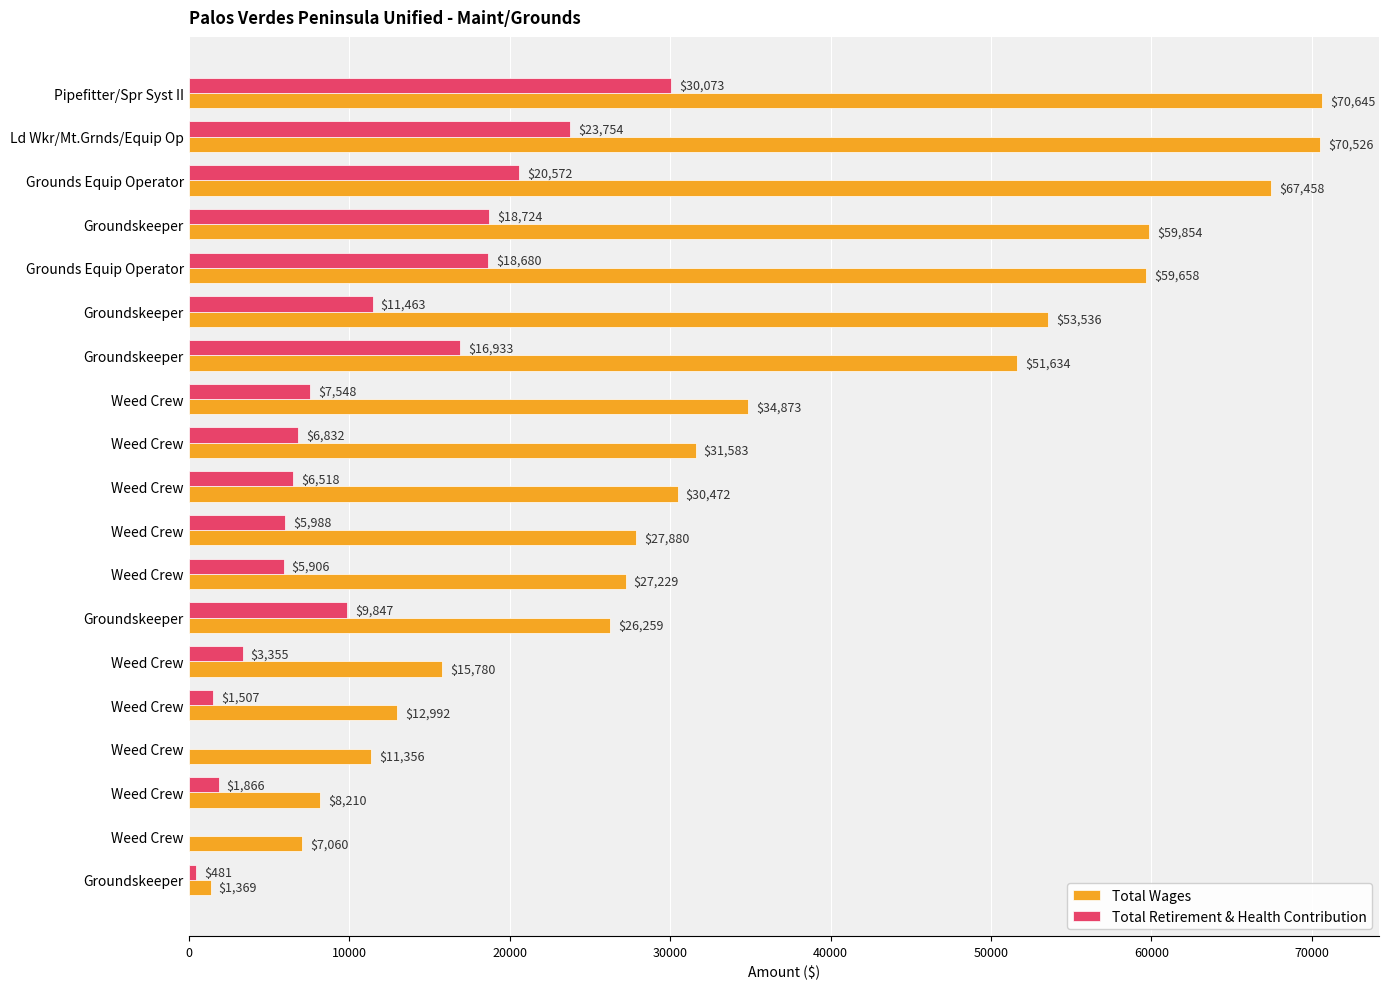

What is the sum of all Total Wages values?

668374